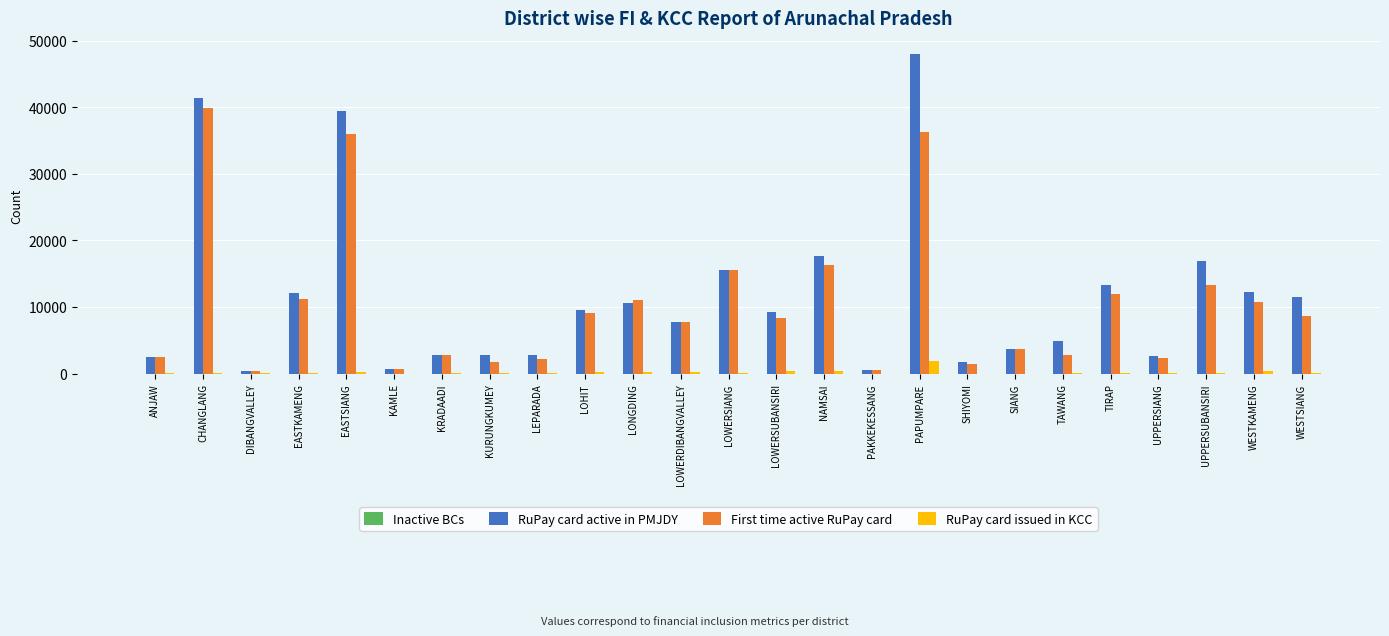

What is the greatest value displayed?

48008